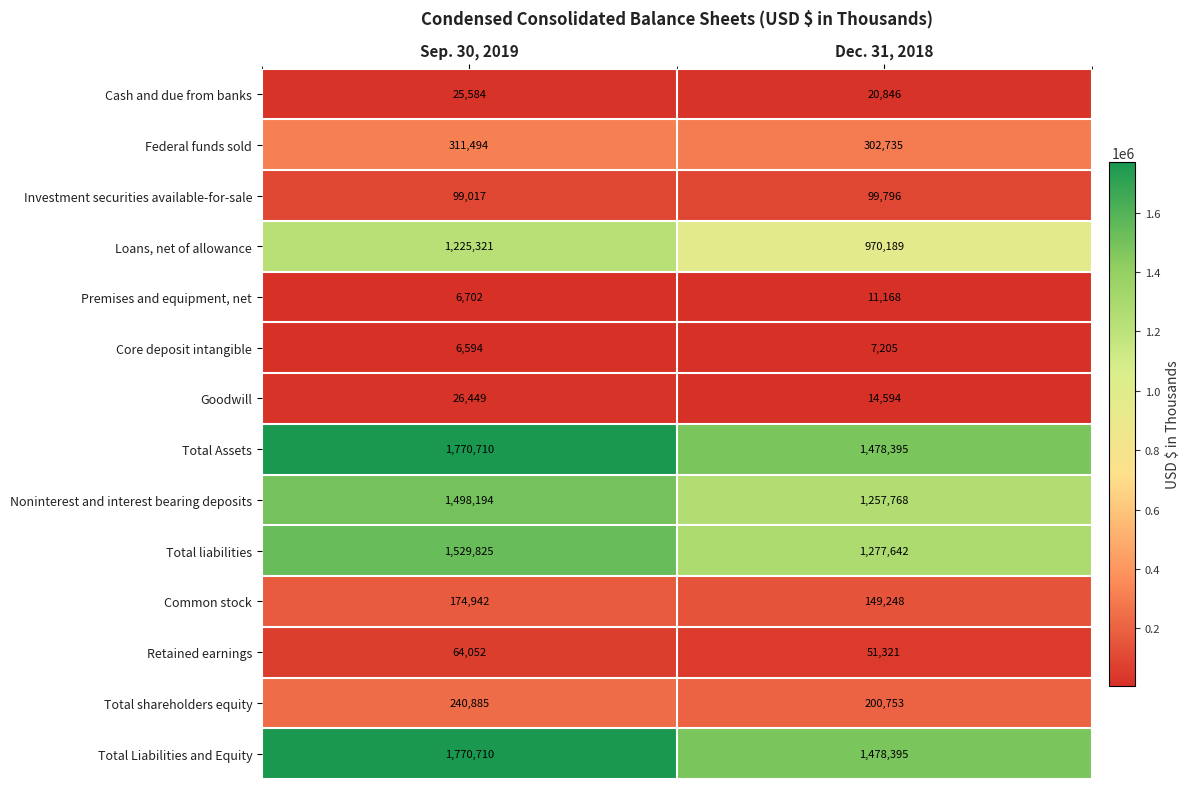

What is the highest value of the Total Liabilities and Equity series?

1770710